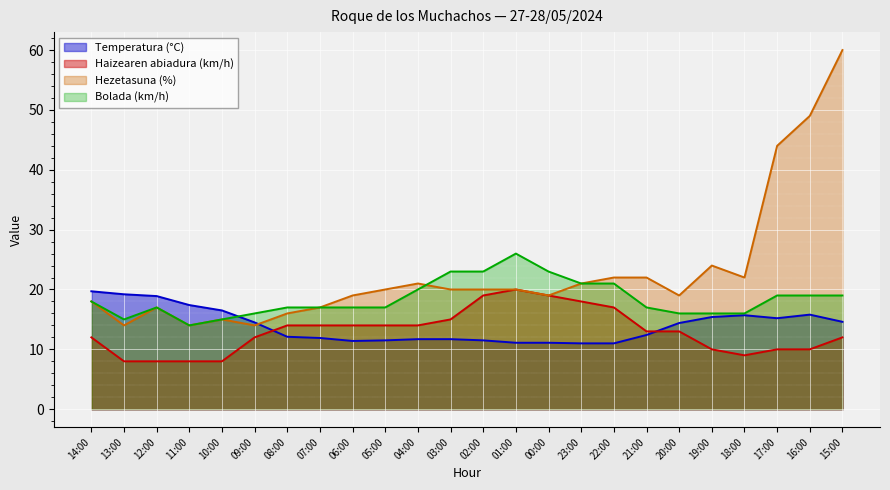

How many lines are shown in the chart?

4